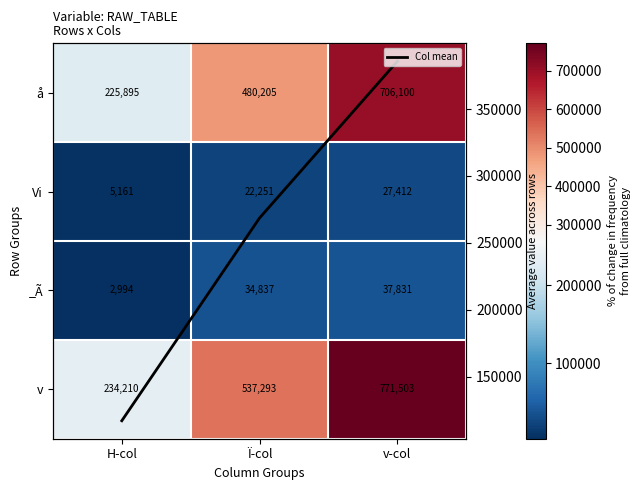

What is the sum of all Col mean values?

771423.0